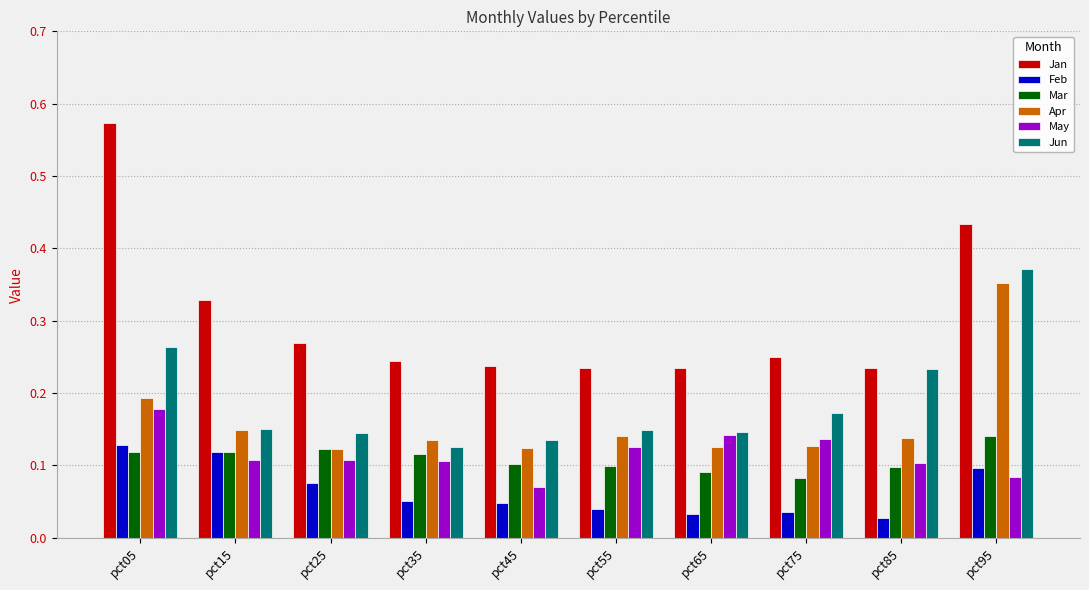

What is the total value across all series at pct25?

0.8